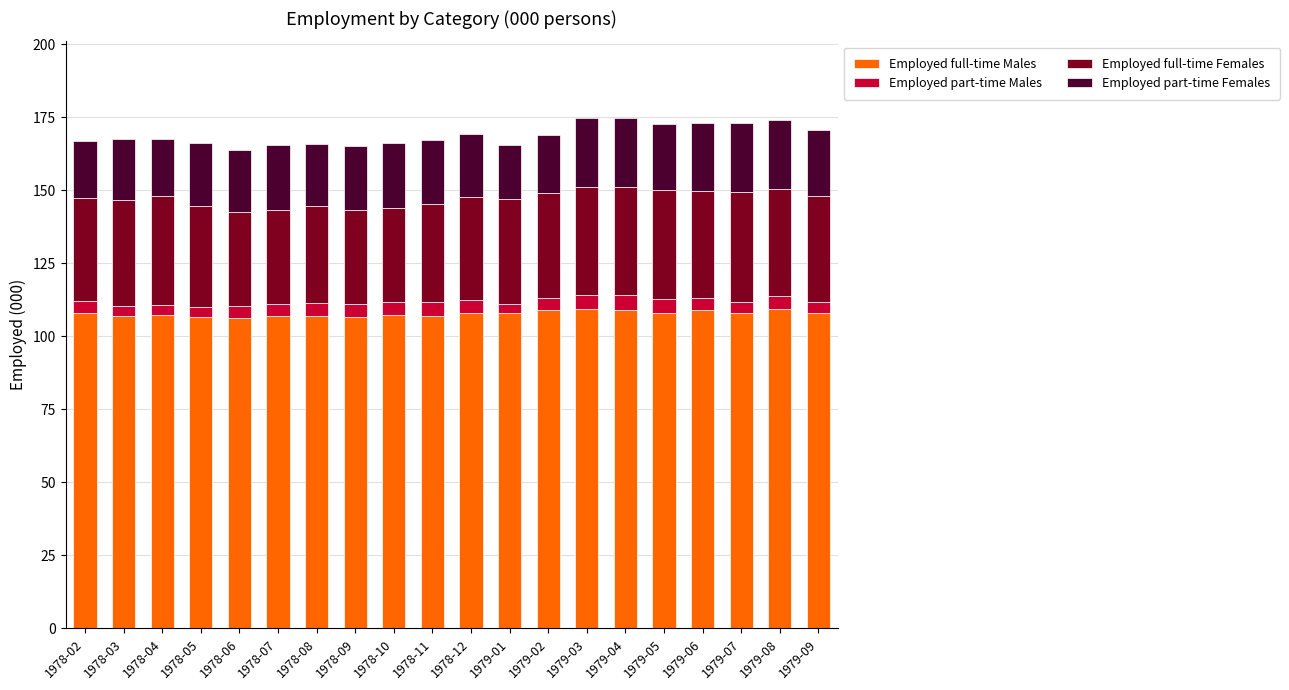

The Employed full-time Males series shows 108.9 at 1979-04. True or false?

True